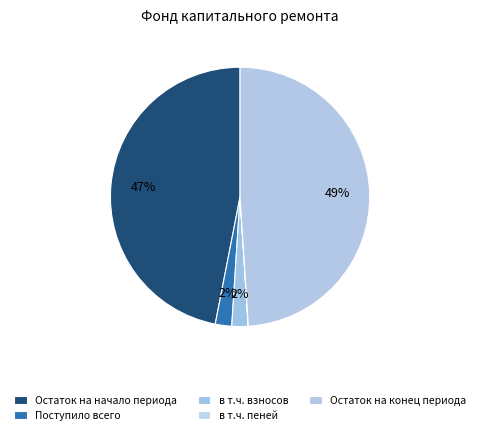

True or false: Остаток на конец периода accounts for 35% of the total.

False